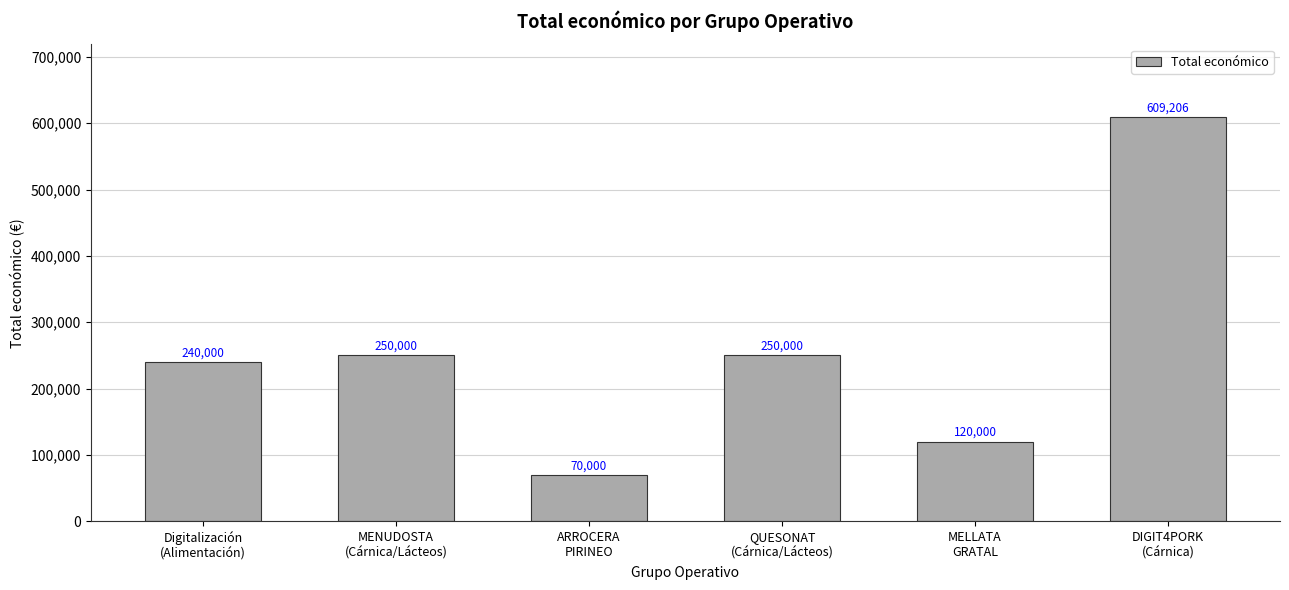

True or false: the data shows 240000 at Digitalización
(Alimentación).

True